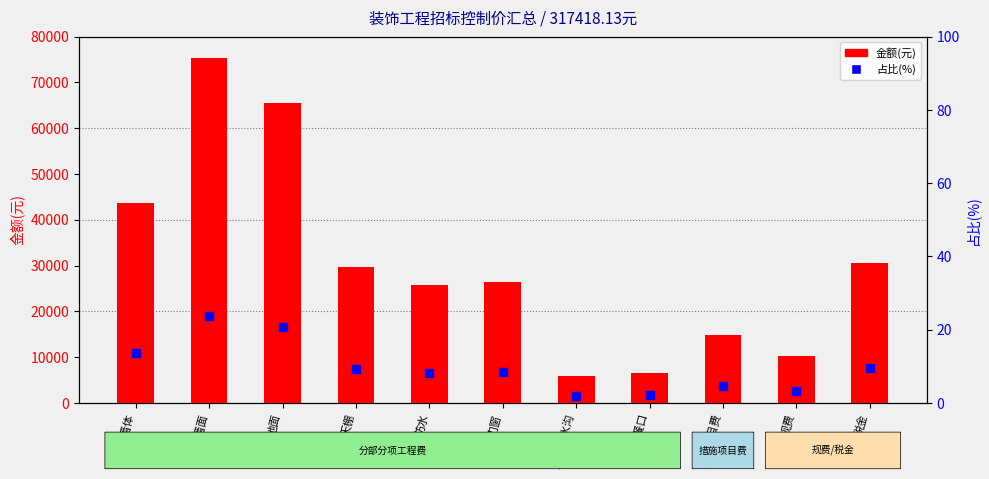

Which series has the largest Y range (max minus min)?

金额(元)